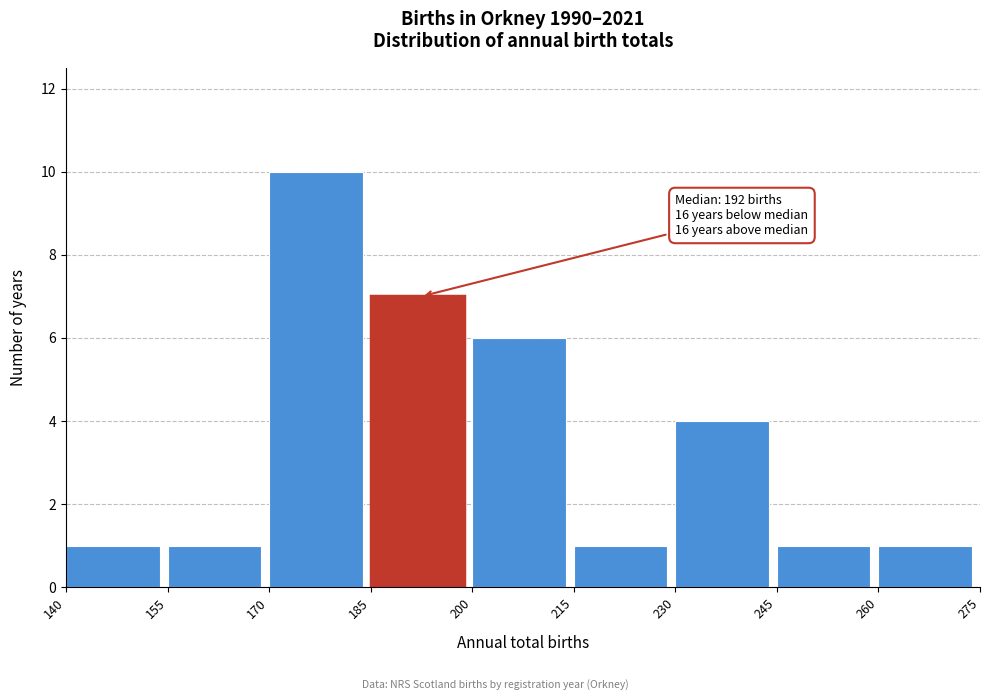

Which range on the x-axis has the tallest bar?

170 to 185